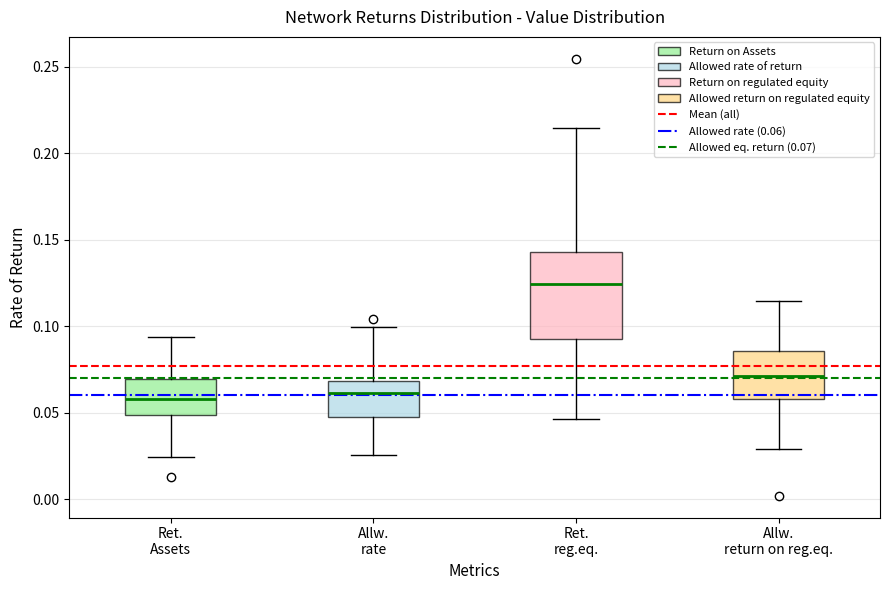

Which box's median line is the highest?

Ret. reg.eq.